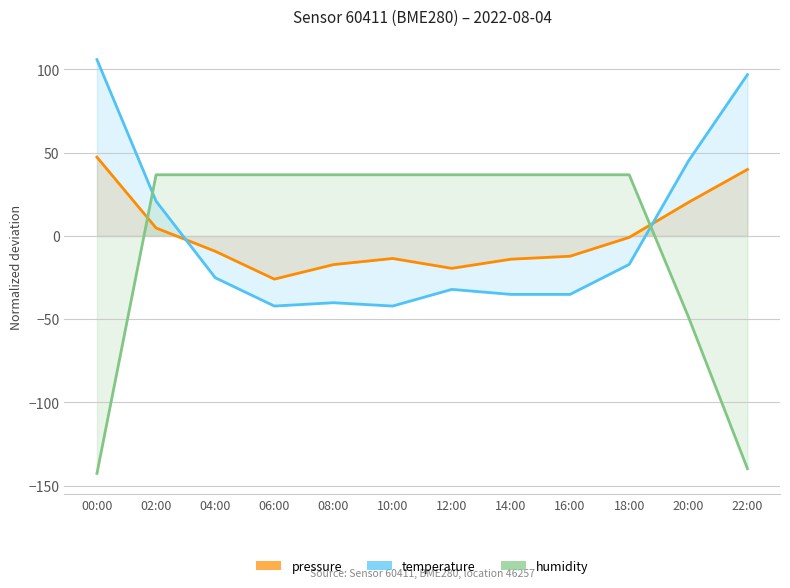

What are all the series names shown in the legend?

pressure, temperature, humidity